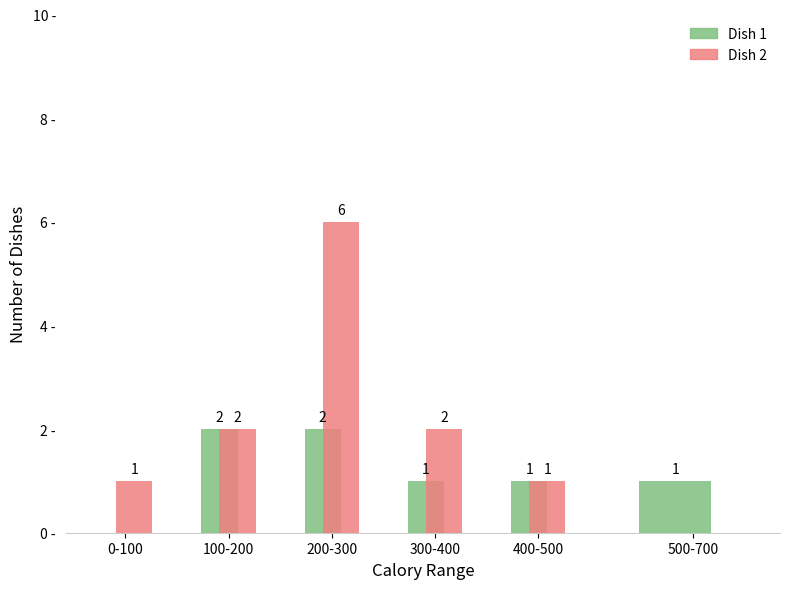

Which series changed the most between 100-200 and 200-300?

Dish 2